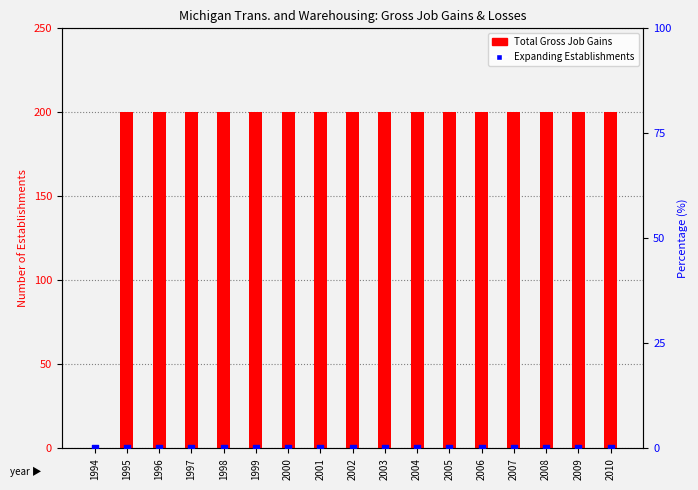

At which category is the sum across all series the highest?

1995